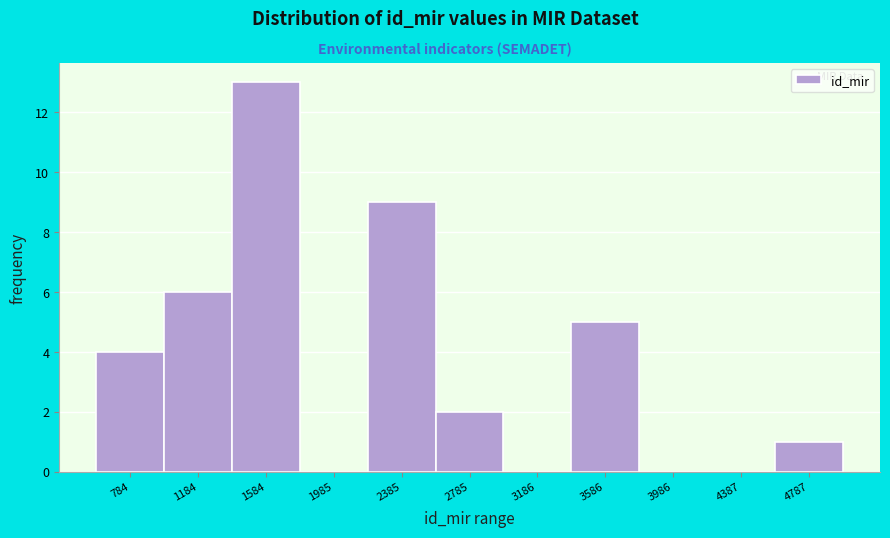

Reading right to left, what are all the values shown in this chart?

4787=1	4387=0	3986=0	3586=5	3186=0	2785=2	2385=9	1985=0	1584=13	1184=6	784=4